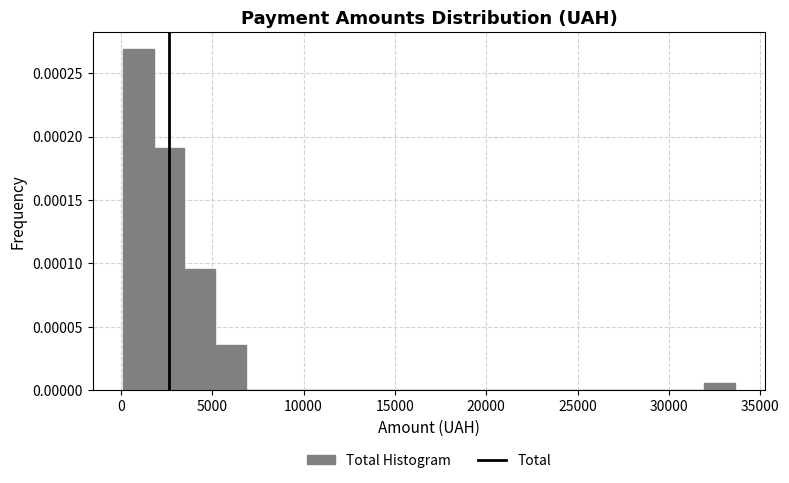

Read against the x-axis, roughly where is the centre of the tallest bar?

1000